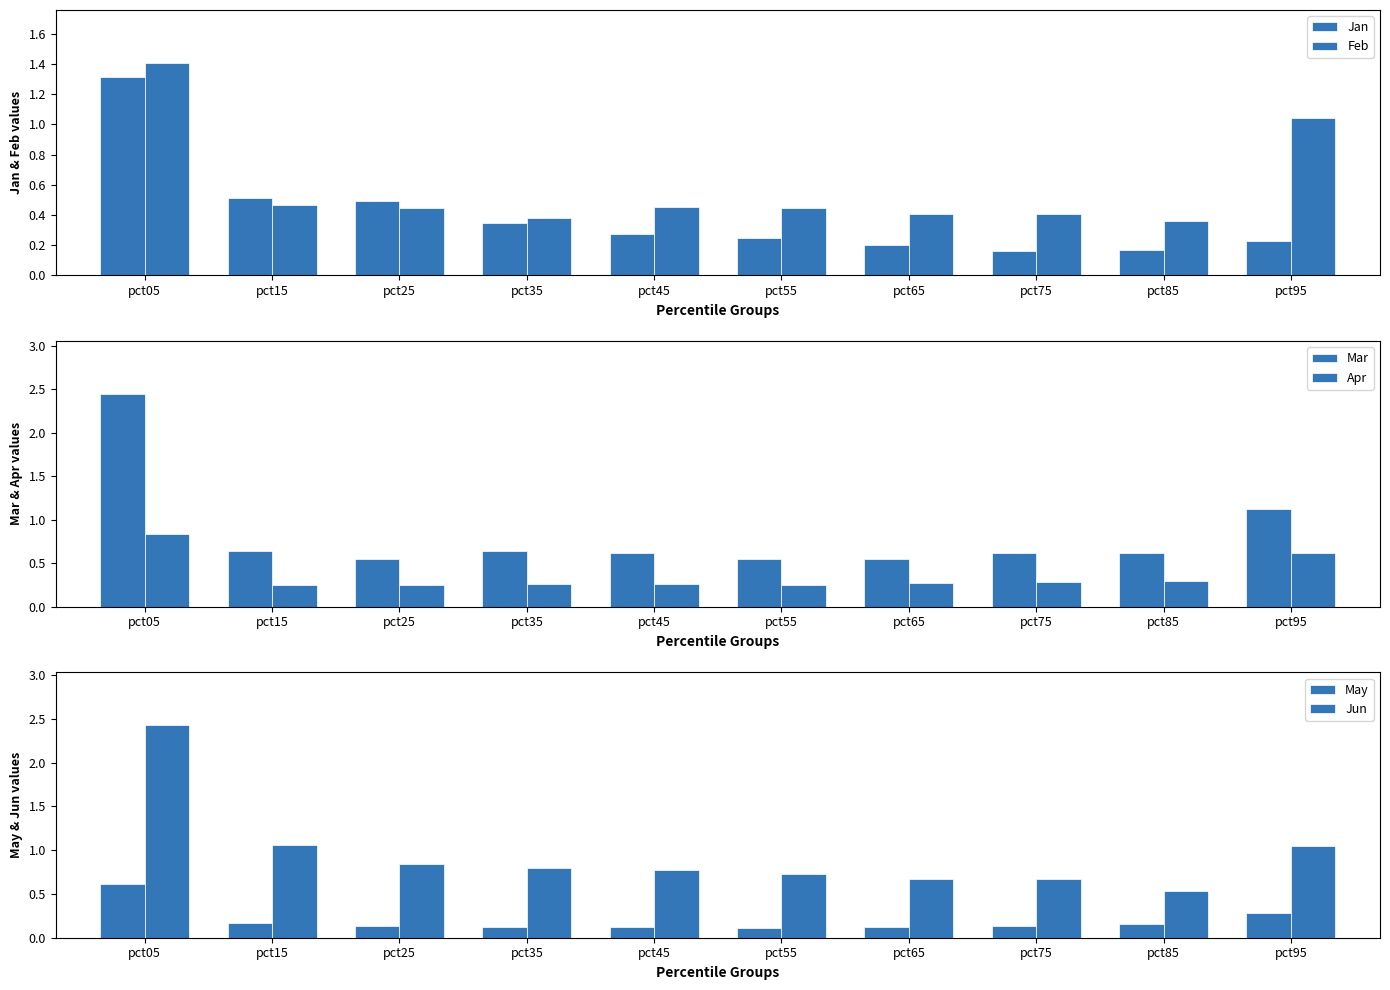

Is the value of Jun at pct55 greater than the value of May at pct35?

Yes